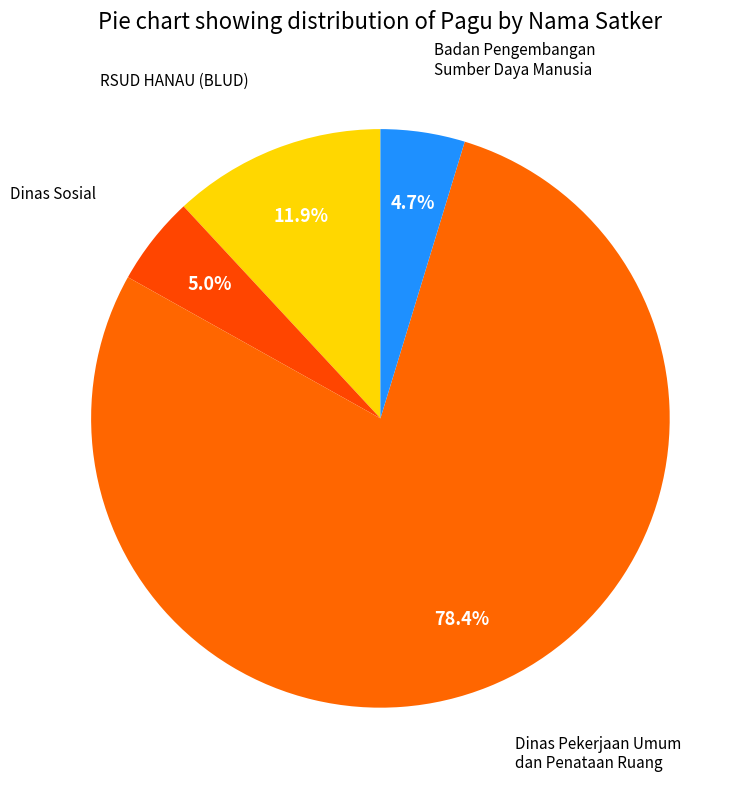

How many segments does this pie chart have?

4